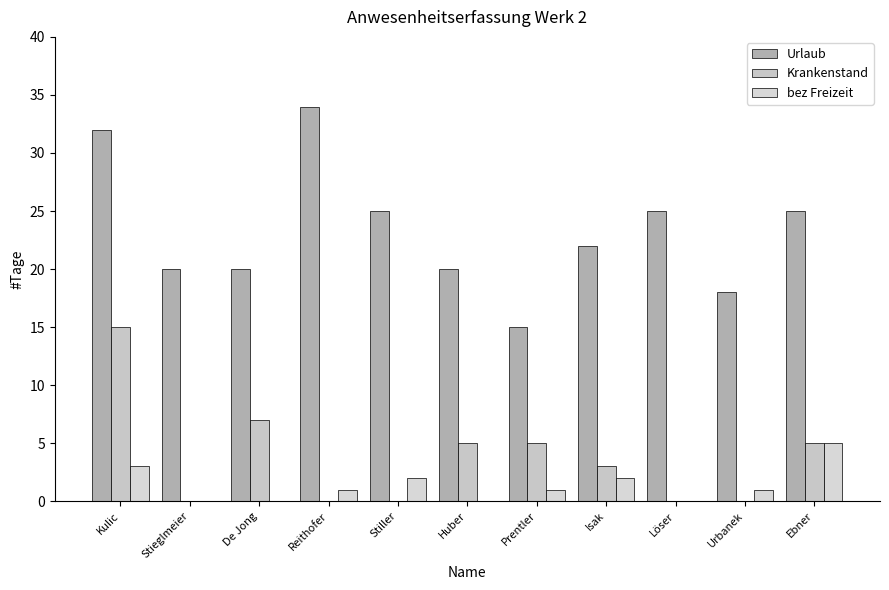

Reading right to left, transcribe all the data shown in this chart.

Urlaub: 25	18	25	22	15	20	25	34	20	20	32
Krankenstand: 5	0	0	3	5	5	0	0	7	0	15
bez Freizeit: 5	1	0	2	1	0	2	1	0	0	3